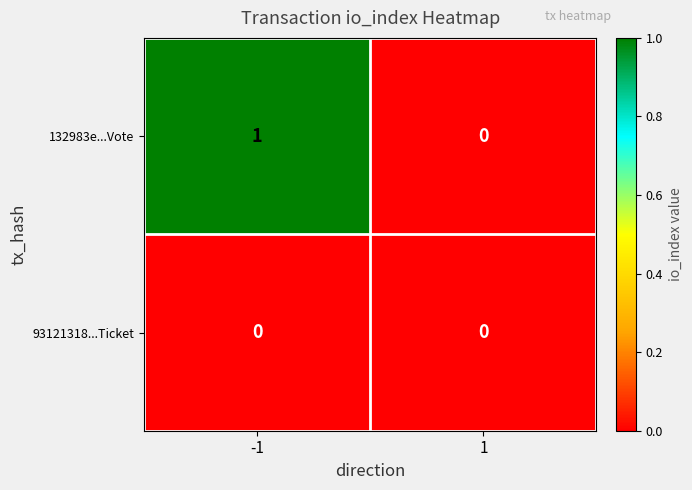

At -1, list the series in order from largest to smallest.

132983e...Vote, 93121318...Ticket